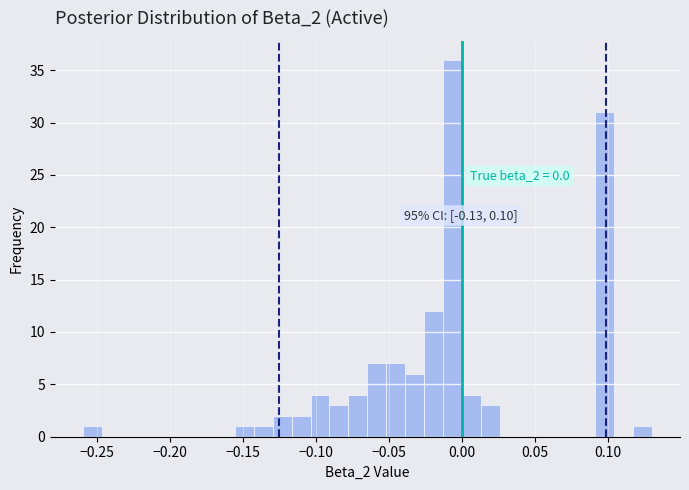

Read against the x-axis, roughly where is the centre of the tallest bar?

-0.005